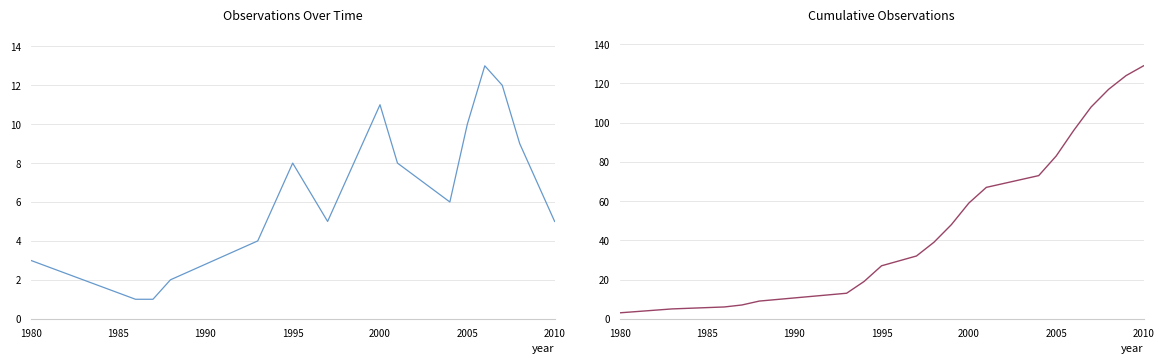

True or false: Cumulative Observations and Observations per Year cross at least once.

False